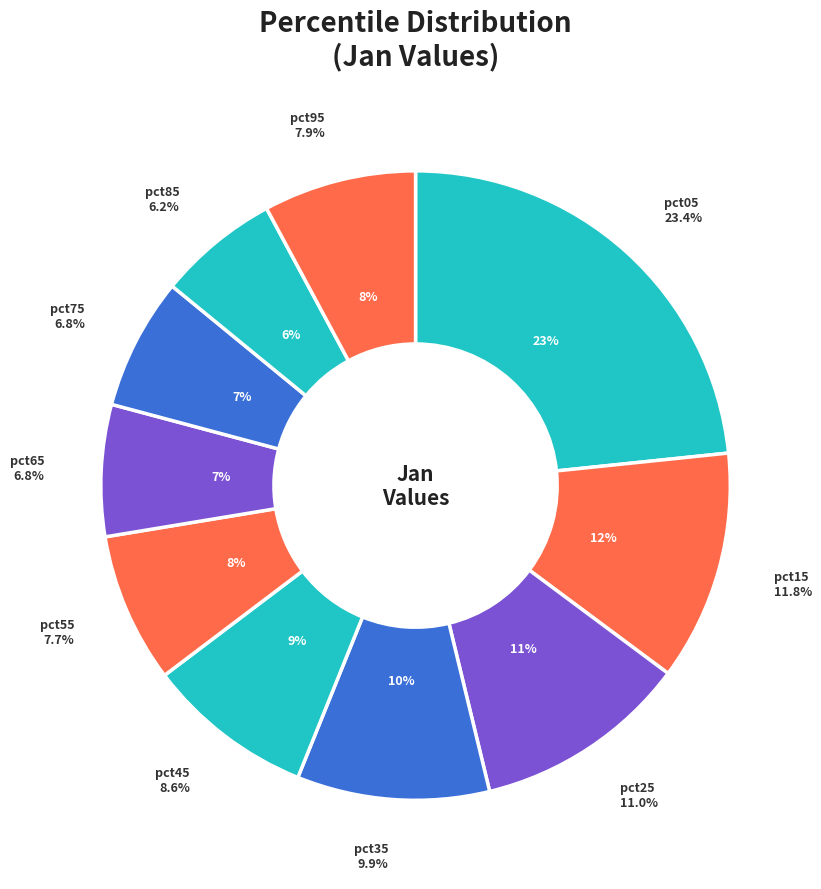

To the nearest percent, what is the difference between the largest and smallest slice percentages?

17%